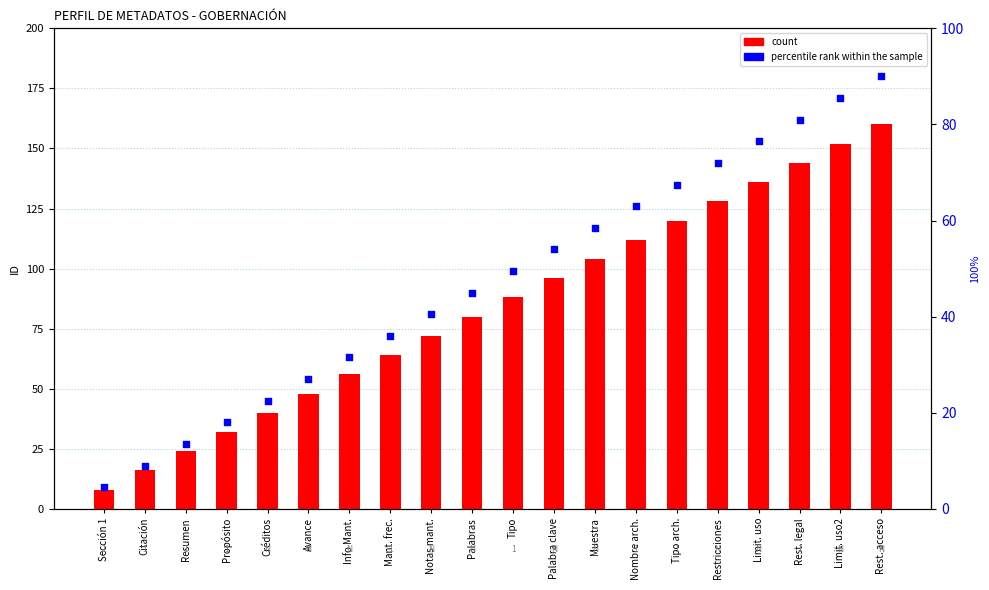

What is the total value across all series at Rest. legal?

225.0